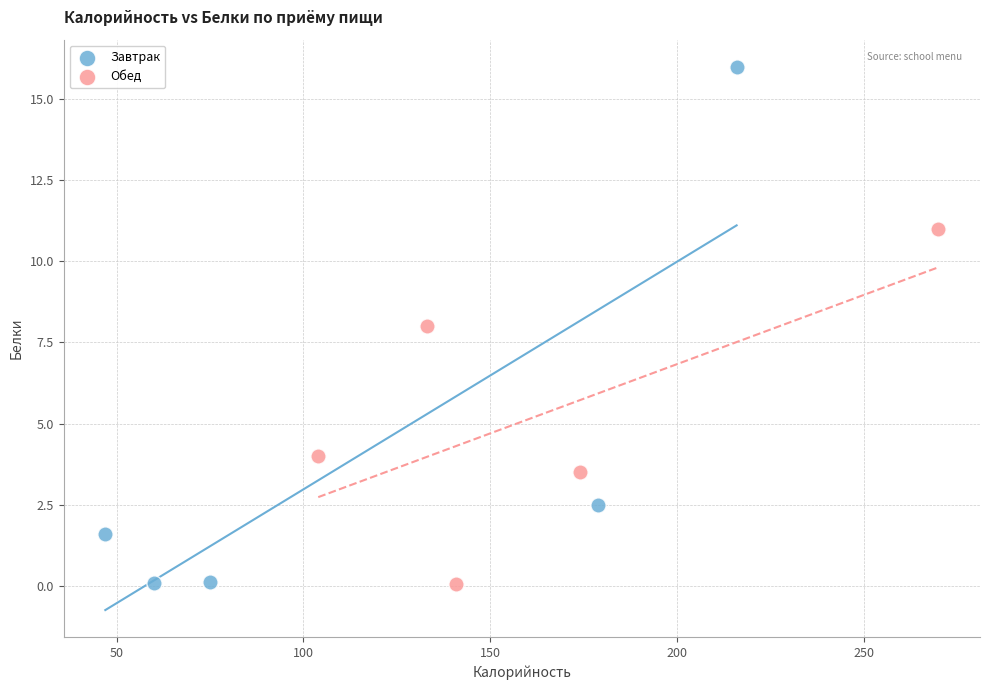

Which series has the widest spread of Y values?

Завтрак